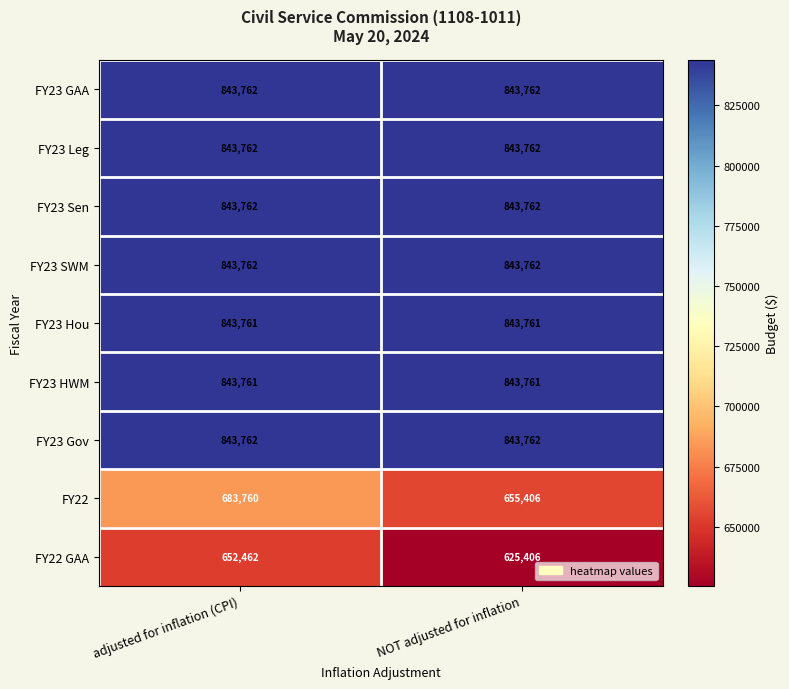

What is the lowest value of the FY23 Hou series?

843761